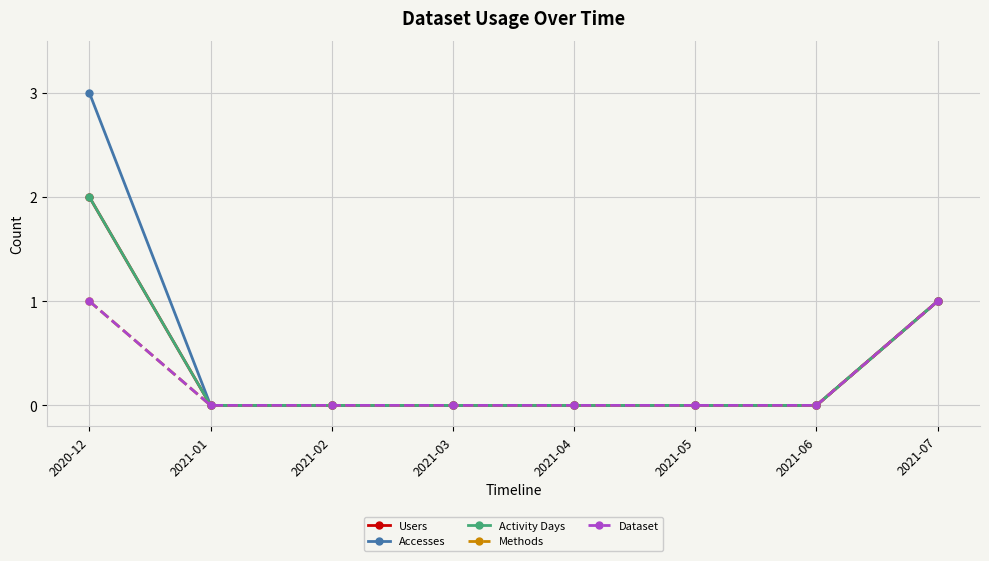

Does the chart have visible grid lines?

Yes